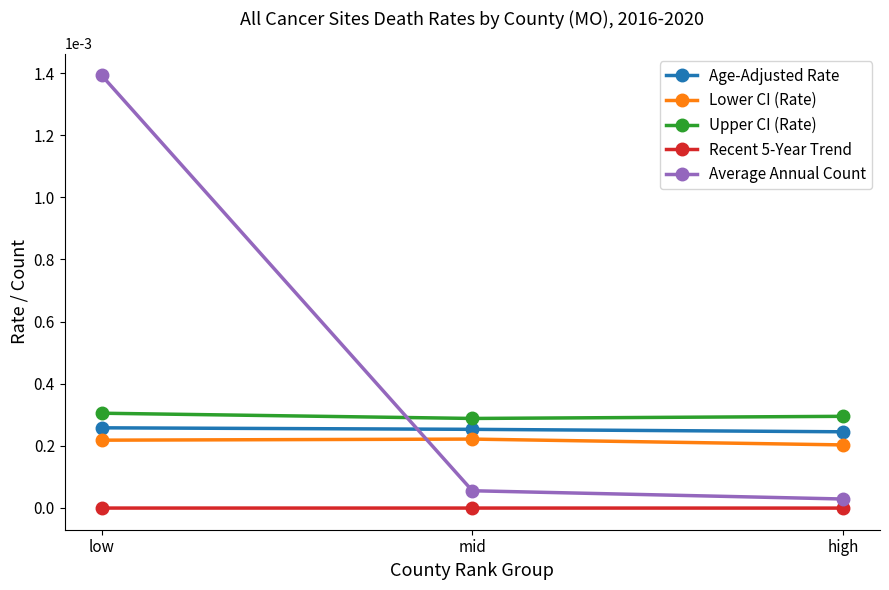

How many data points does each series have?

3